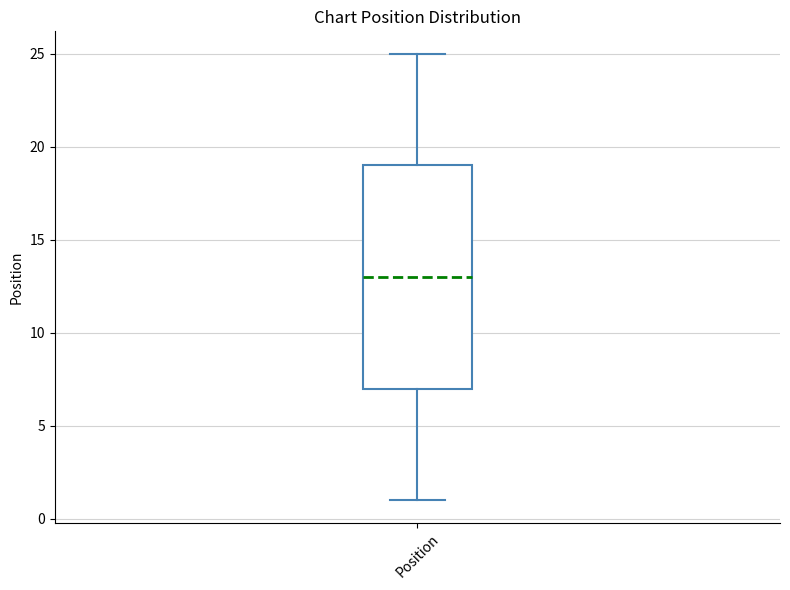

Where does the lower whisker of the box for Position end on the y-axis? The values are not printed on the chart, so give them approximately, as read against the axis.

1